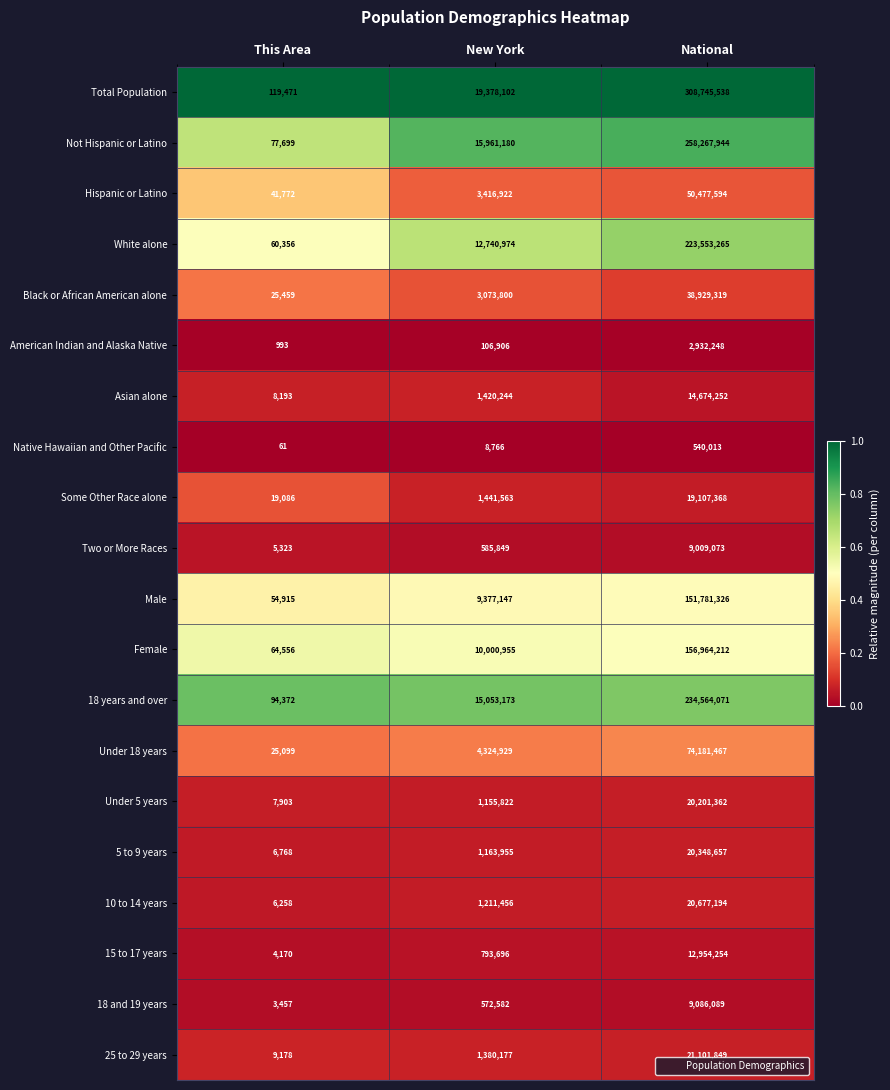

List the series in order of their peak value, highest first.

Total Population, Not Hispanic or Latino, 18 years and over, White alone, Female, Male, Under 18 years, Hispanic or Latino, Black or African American alone, 25 to 29 years, 10 to 14 years, 5 to 9 years, Under 5 years, Some Other Race alone, Asian alone, 15 to 17 years, 18 and 19 years, Two or More Races, American Indian and Alaska Native, Native Hawaiian and Other Pacific